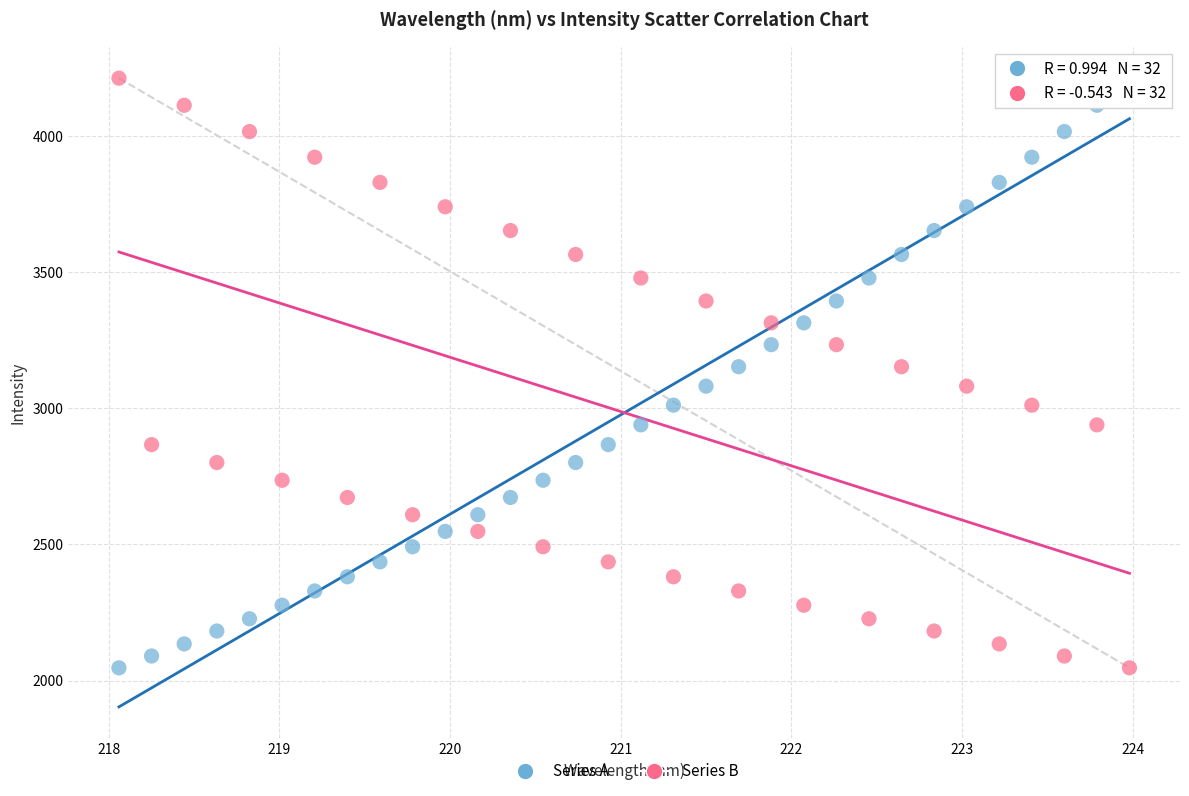

What are all the series names shown in the legend?

Series A, Series B